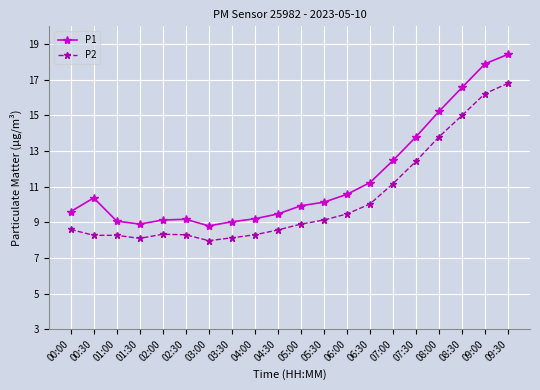

Which series has the largest total across all categories?

P1